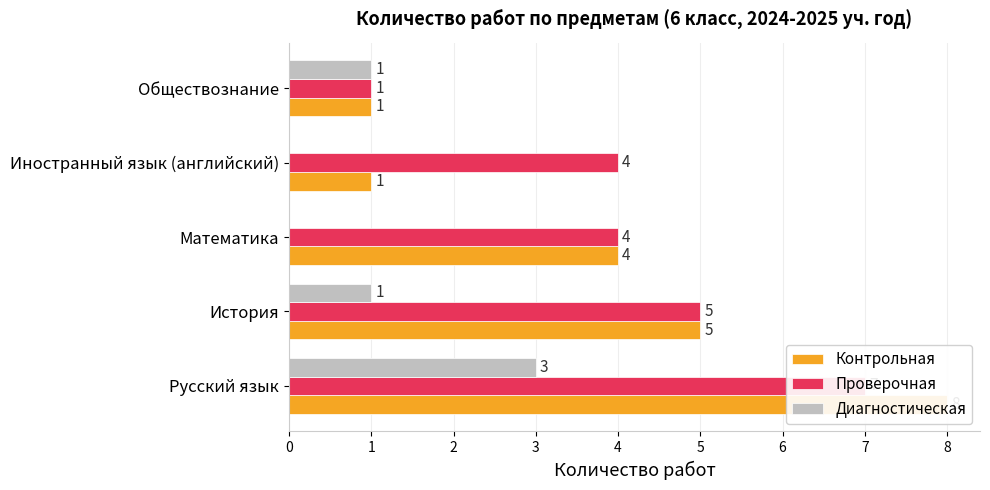

Count the number of data series in this chart.

3